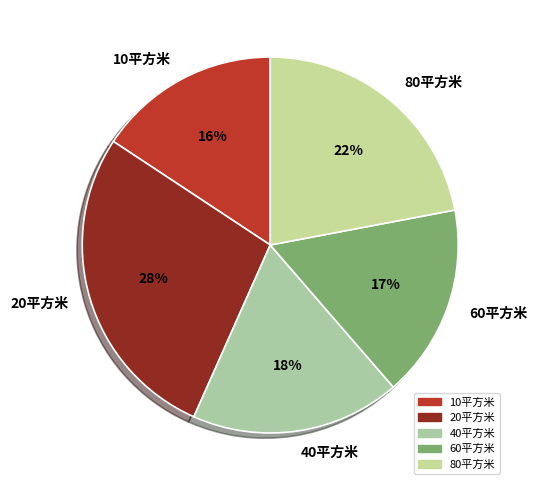

Does any single category account for the majority?

No